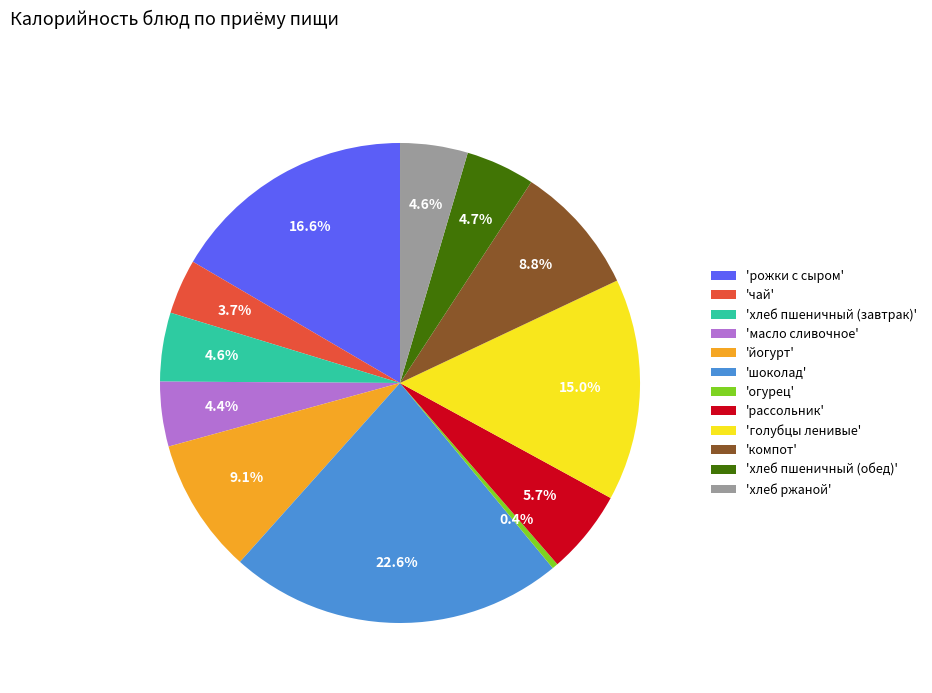

Which slice is the largest?

'шоколад'